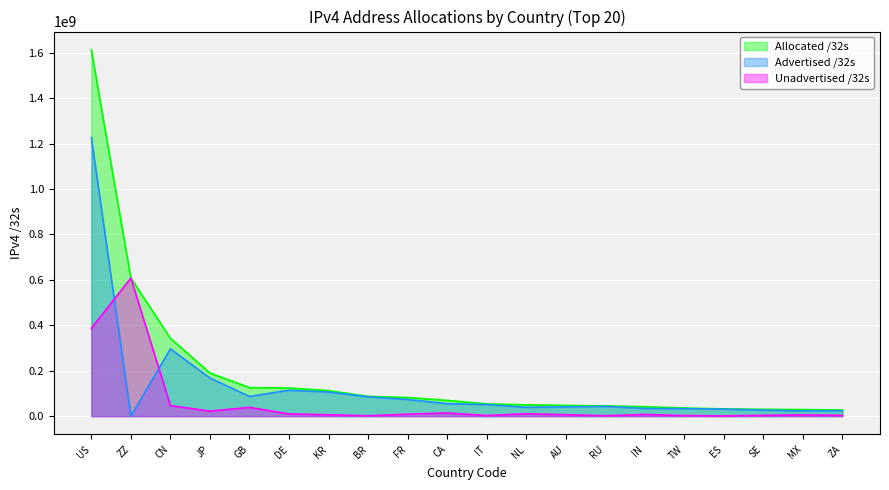

Is it true that Advertised /32s equals 43351552 at RU?

True